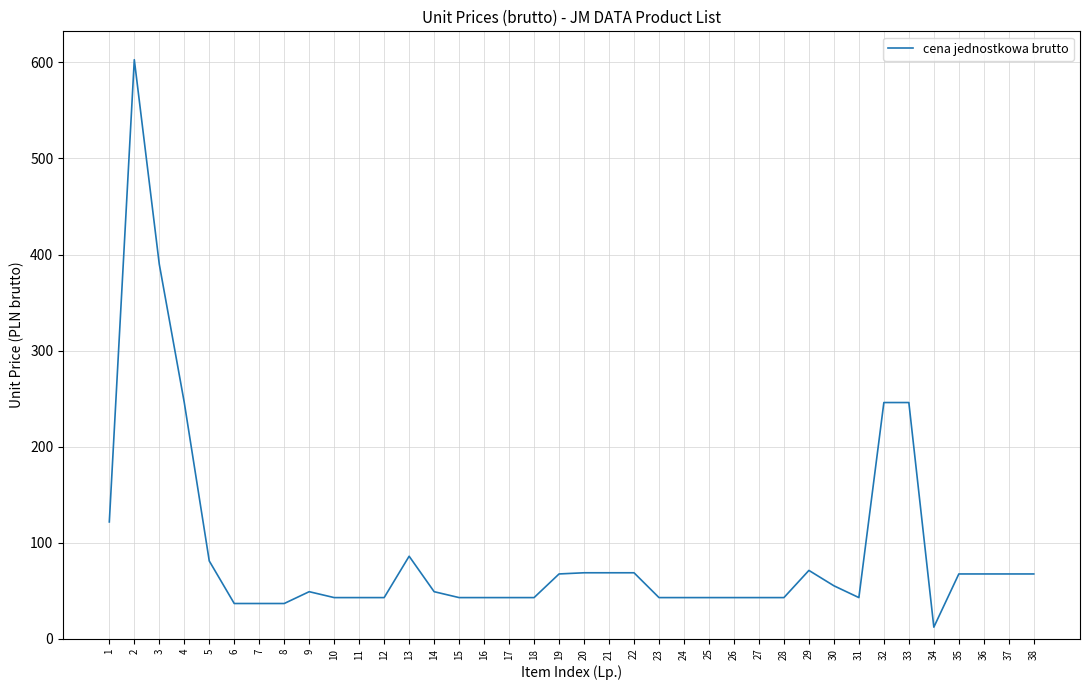

Approximately how many times larger is the value at 12 compared to 1?

0.4